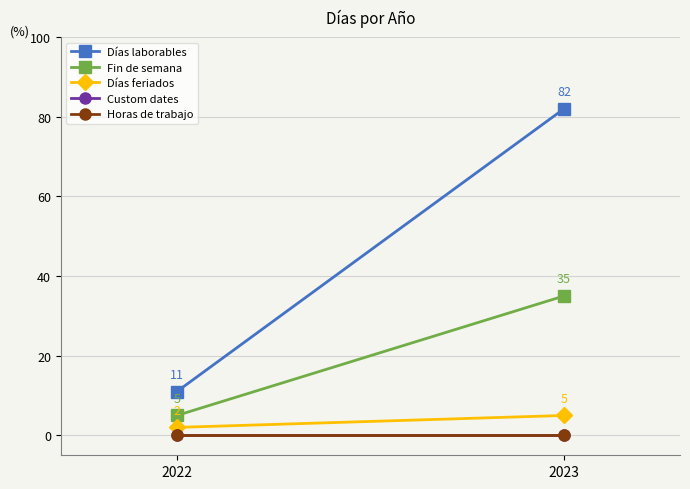

What is the total value across all series at 2023?

122